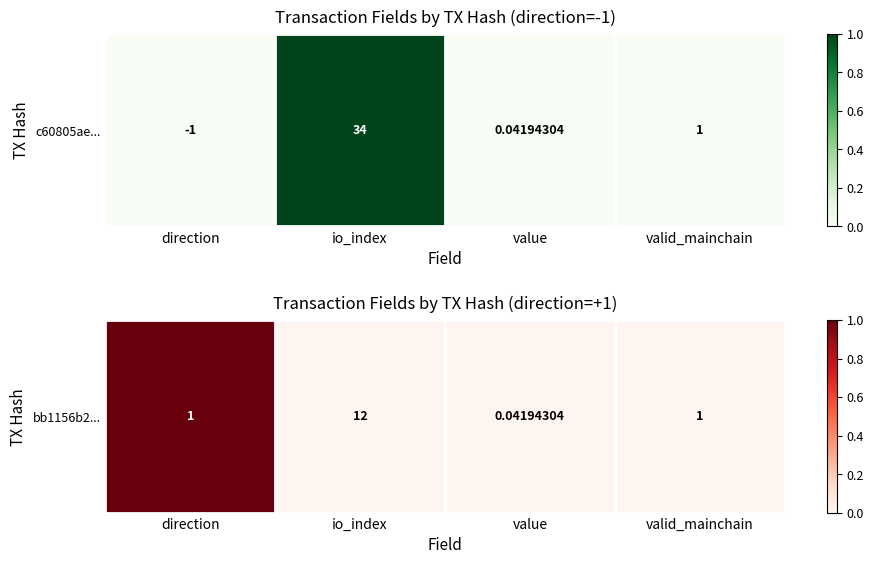

Reading left to right, what are all the values shown in this chart?

direction=1	io_index=0	value=0	valid_mainchain=0